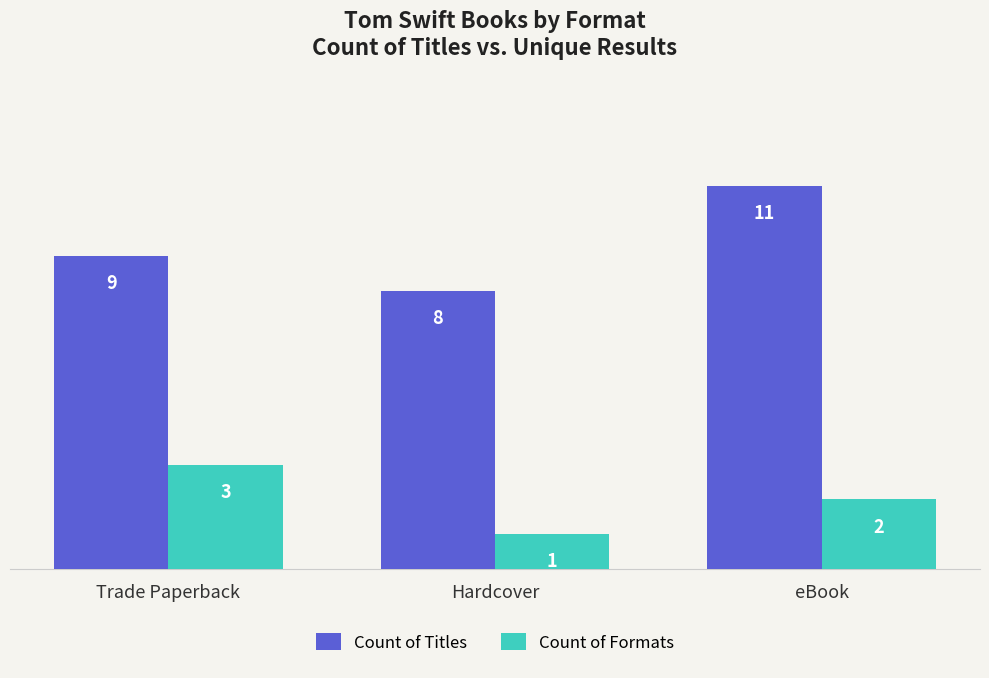

What is the difference between the maximum and minimum values in the Count of Formats series?

2